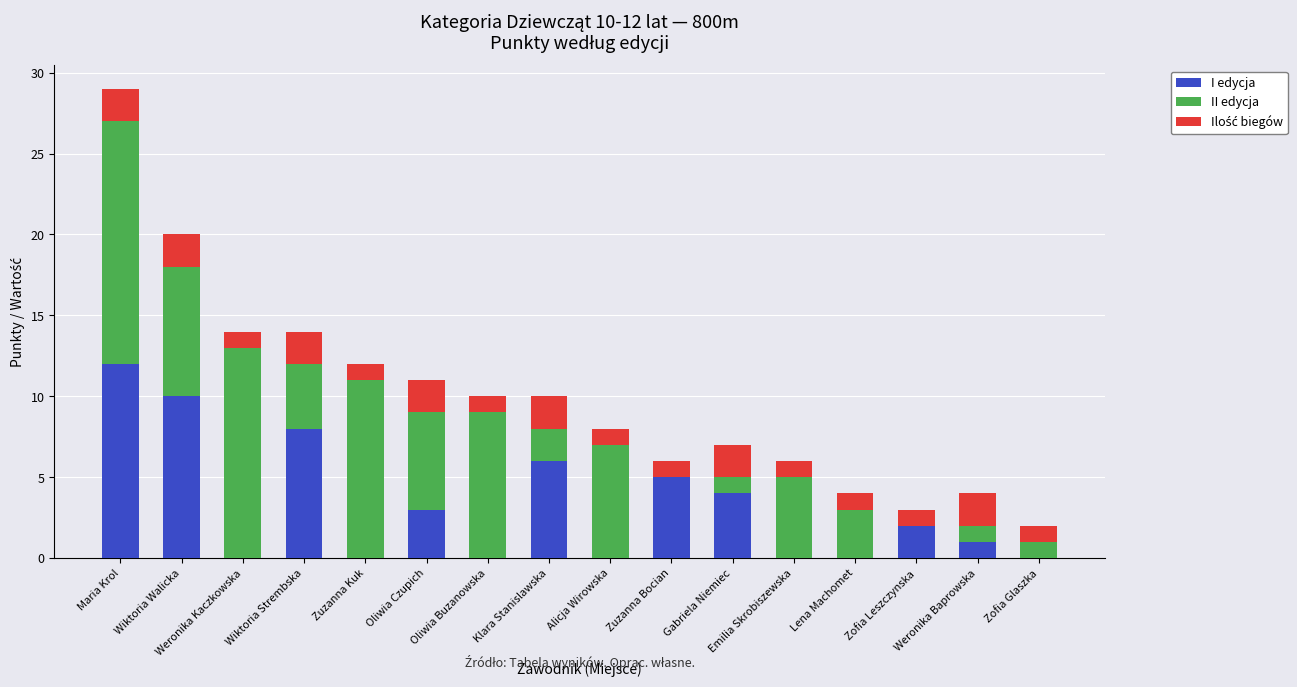

What is the highest value of the I edycja series?

12